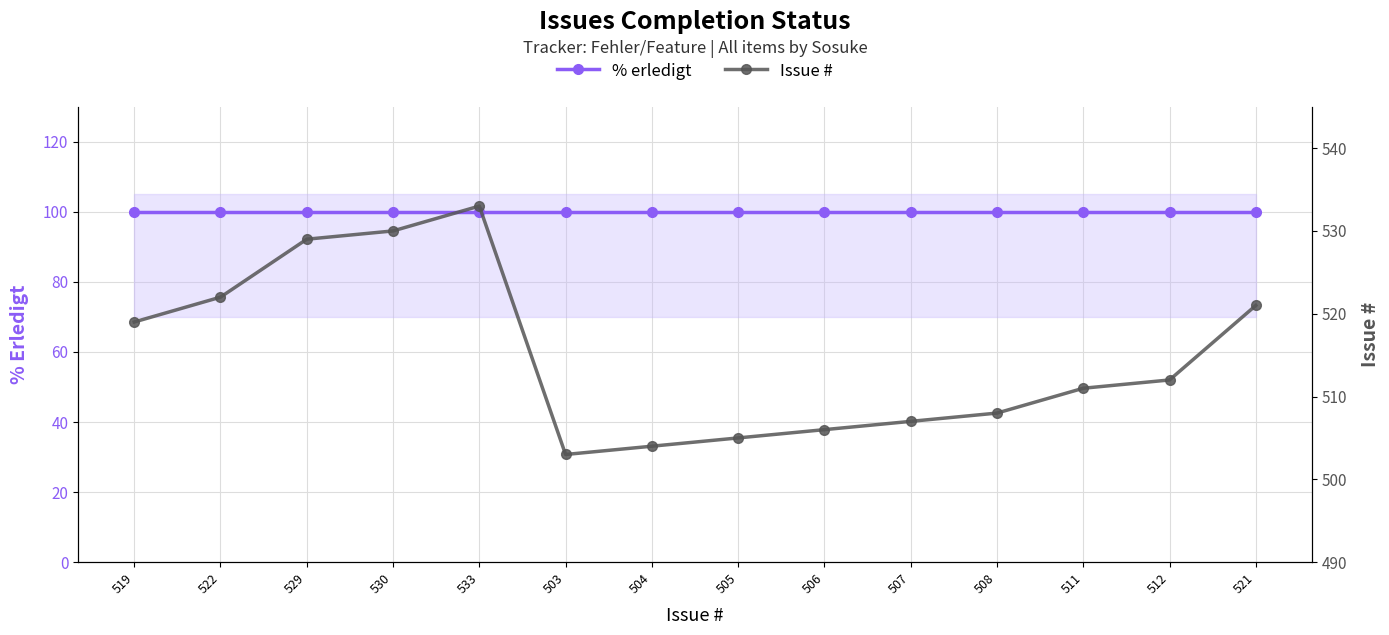

How many lines are shown in the chart?

2